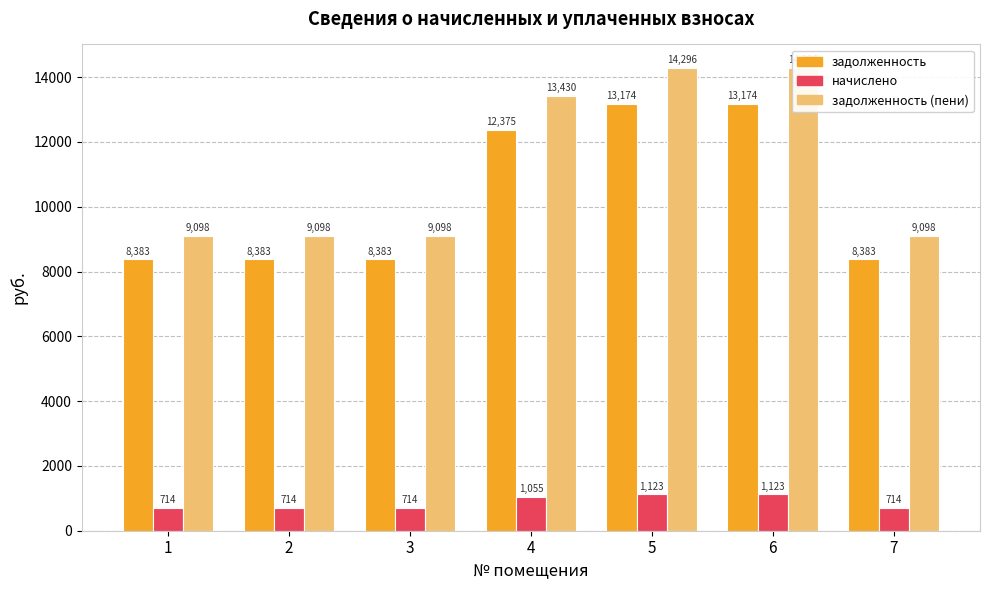

Is the value of задолженность at 6 greater than the value of задолженность (пени) at 7?

Yes